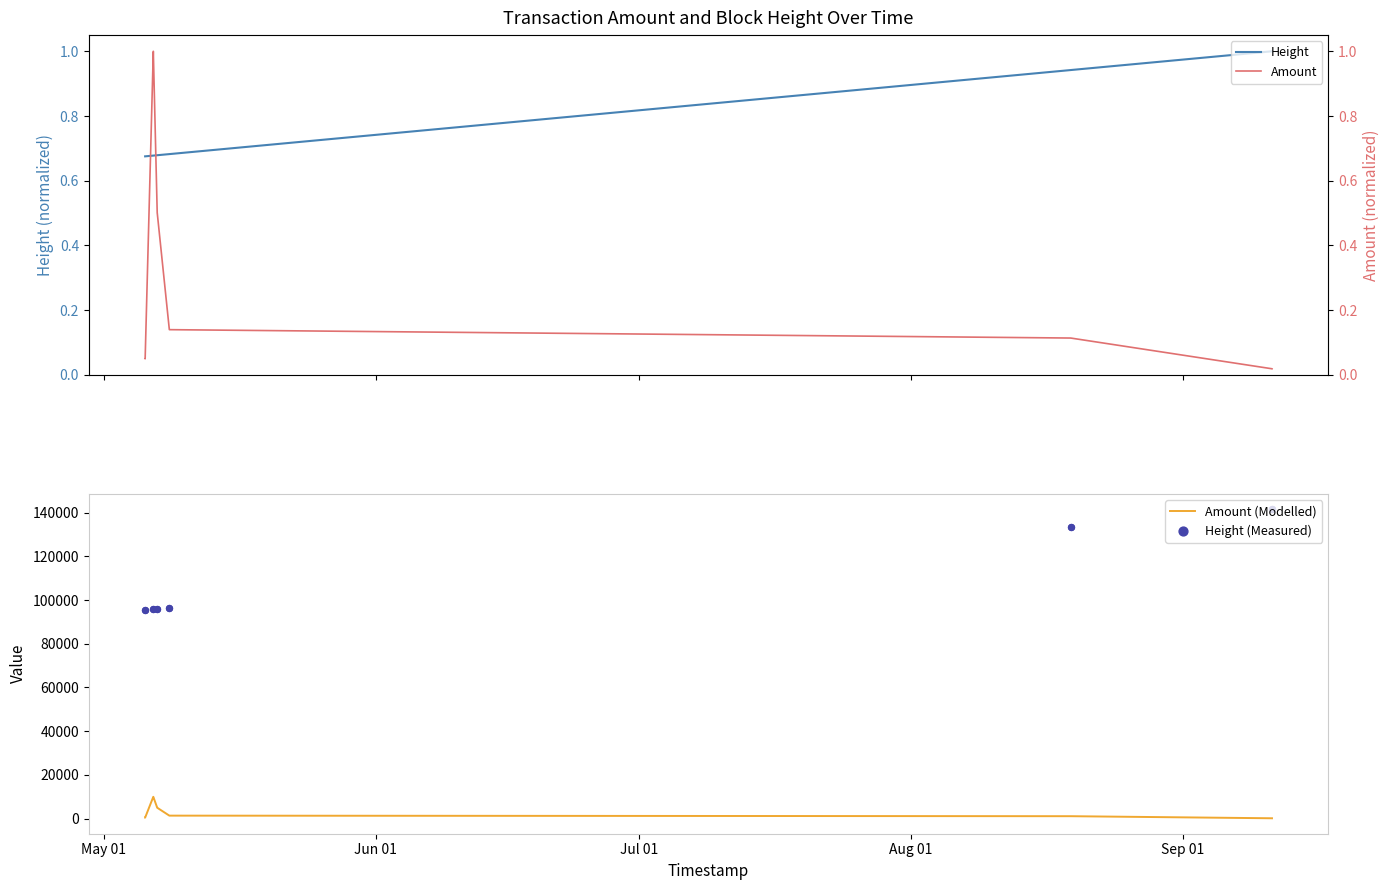

At how many categories does at least one series exceed 50111?

12